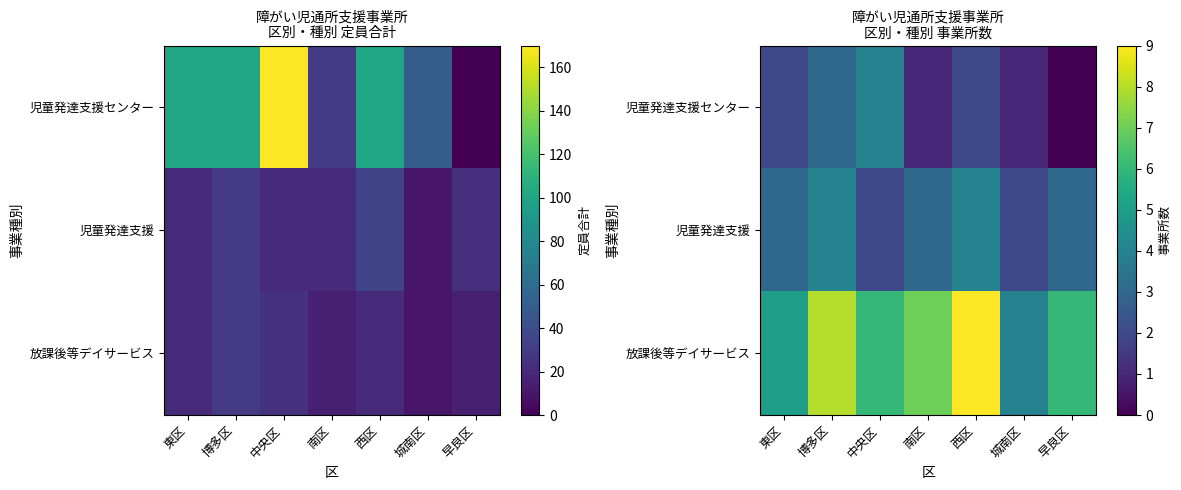

What is the sum of the 児童発達支援センター values at 中央区 and 南区?

5